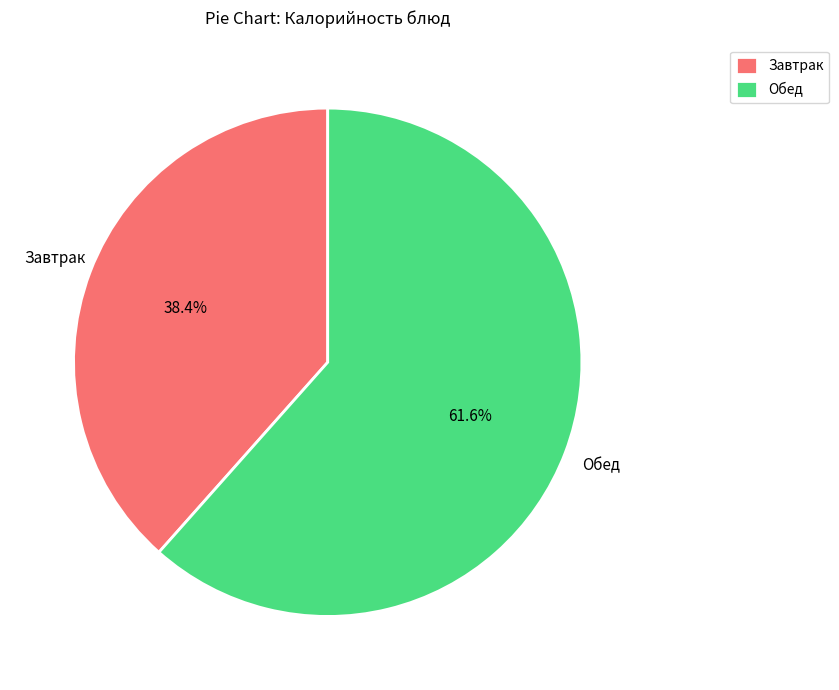

Which category has the smallest portion of the pie?

Завтрак